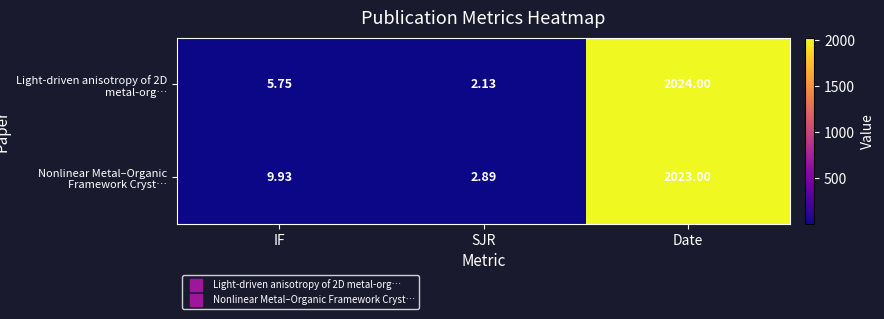

What is the total value across all series at IF?

15.7